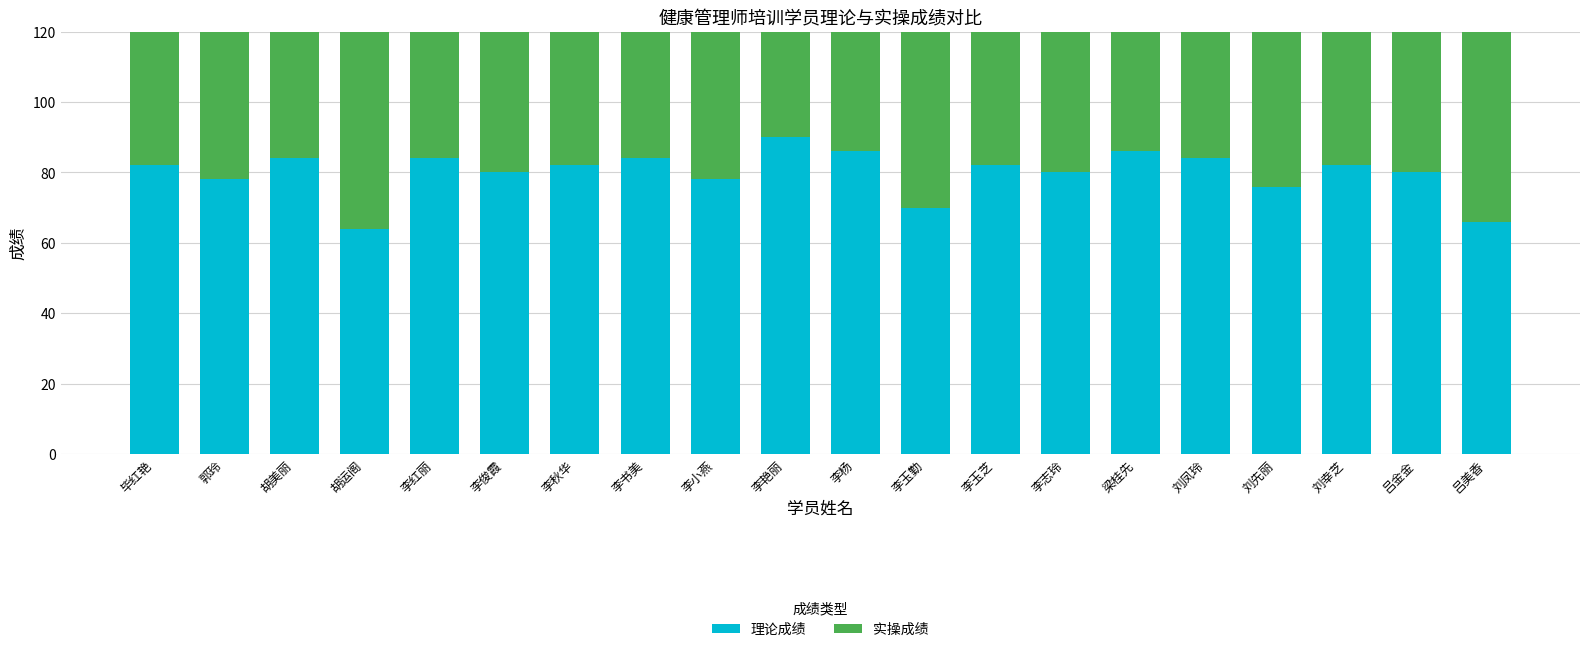

What position from the right is 郭玲?

19